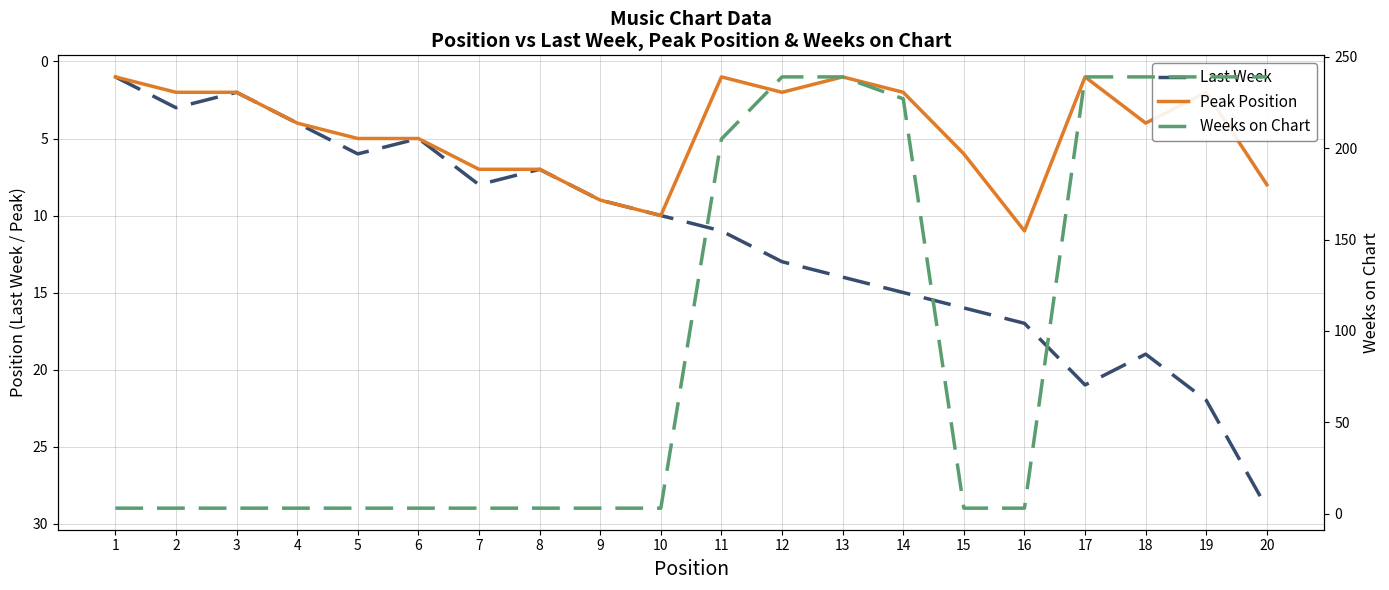

The value of Peak Position at 19 is 1. True or false?

False